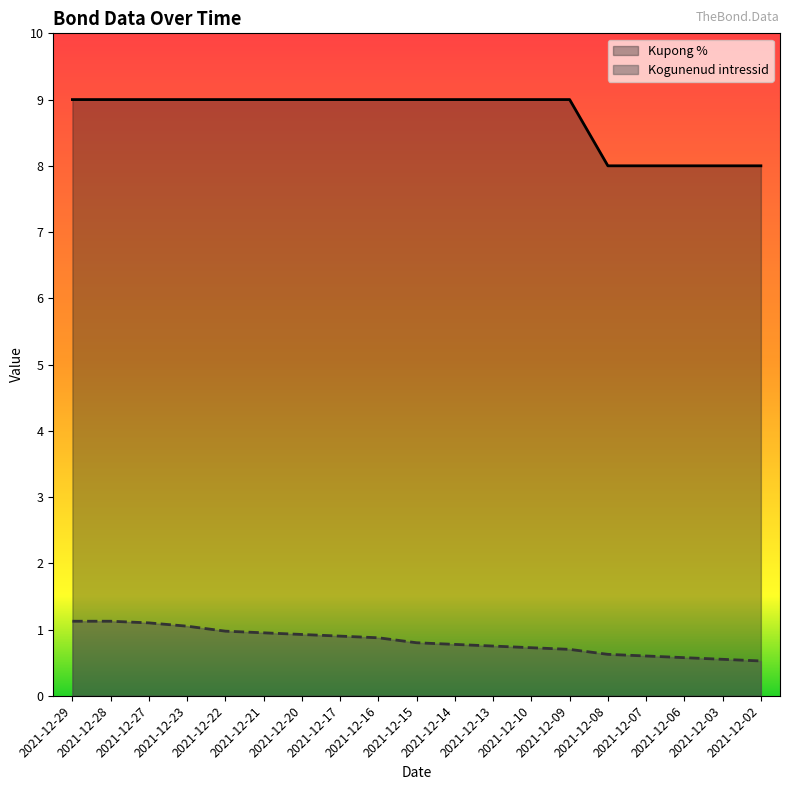

How many lines are shown in the chart?

2